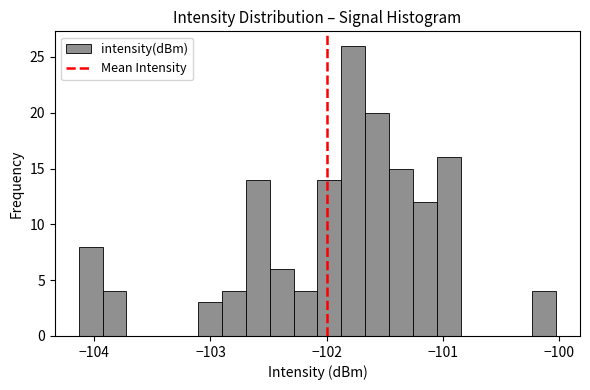

Read against the x-axis, roughly where is the centre of the tallest bar?

-101.8